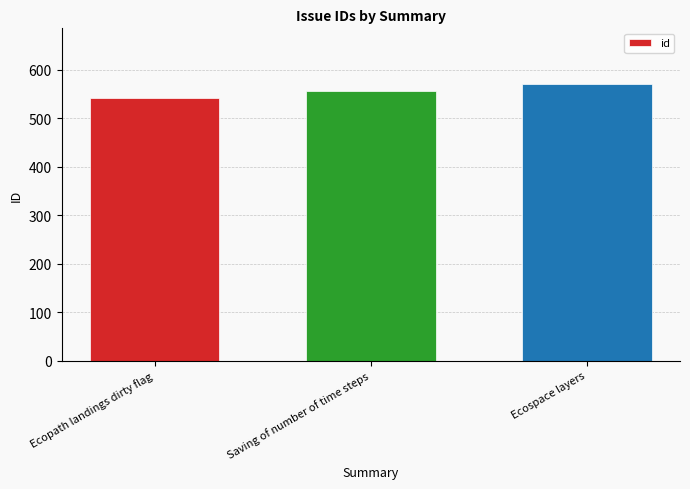

What is the difference between the second highest and minimum values?

14